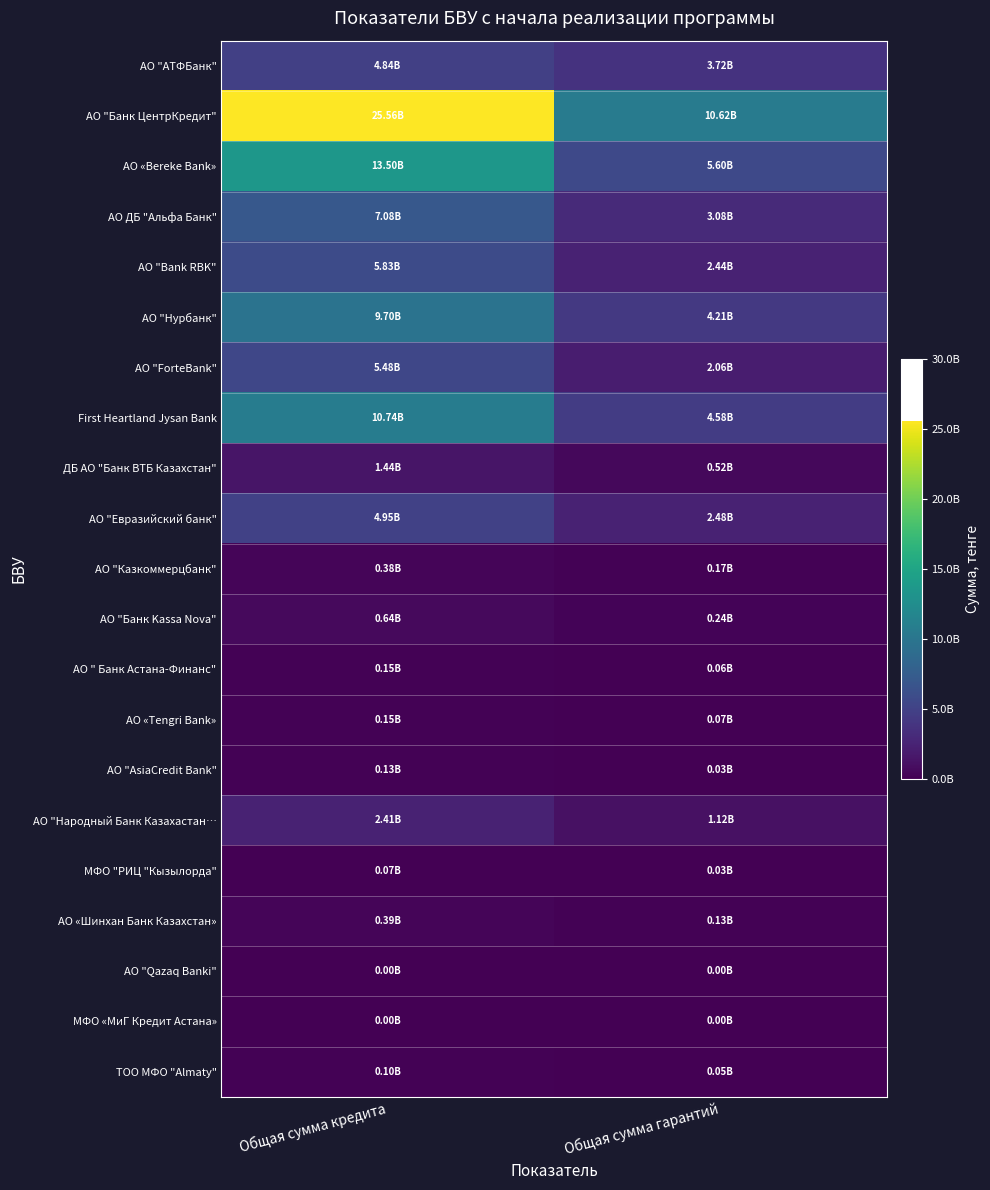

Which category has the lowest value across all series?

Общая сумма гарантий